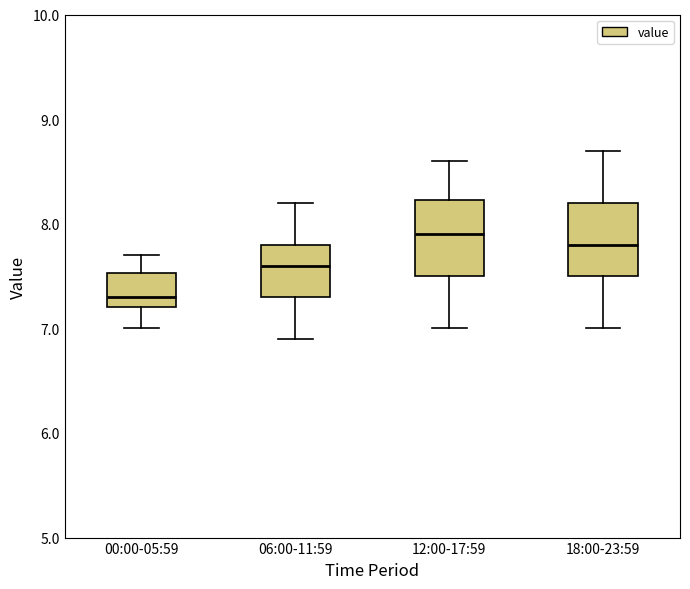

Reading left to right, transcribe this box plot: for each box, give where its median line is, the range the box spans, and where its two whiskers end, as read against the y-axis. The values are not printed on the chart, so give them approximately, as read against the axis.

00:00-05:59: median 7.3, box 7.2 to 7.5, whiskers 7.0 to 7.7
06:00-11:59: median 7.6, box 7.3 to 7.8, whiskers 6.9 to 8.2
12:00-17:59: median 7.9, box 7.5 to 8.2, whiskers 7.0 to 8.6
18:00-23:59: median 7.8, box 7.5 to 8.2, whiskers 7.0 to 8.7